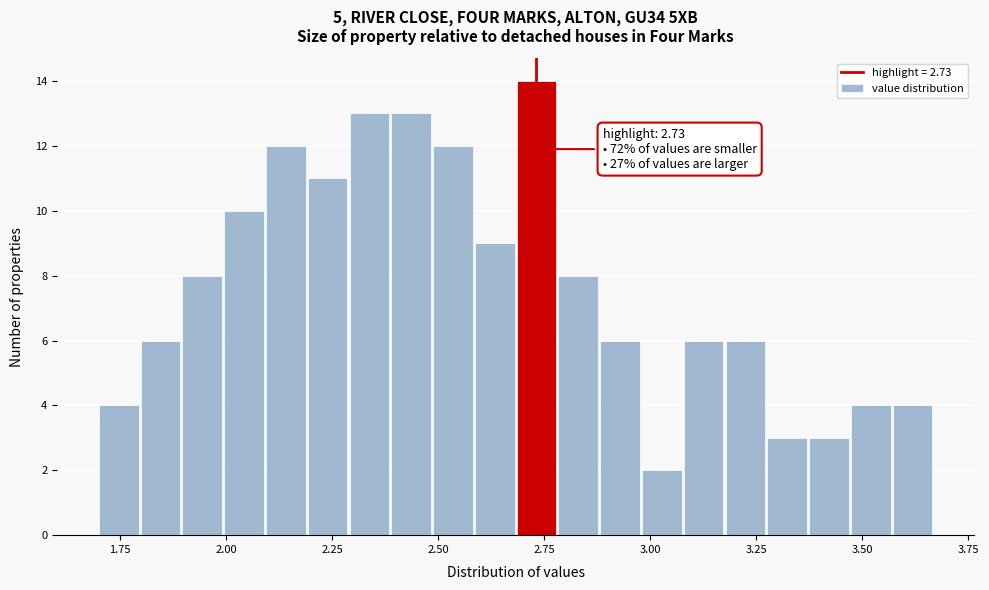

Read against the x-axis, roughly where is the centre of the tallest bar?

2.75